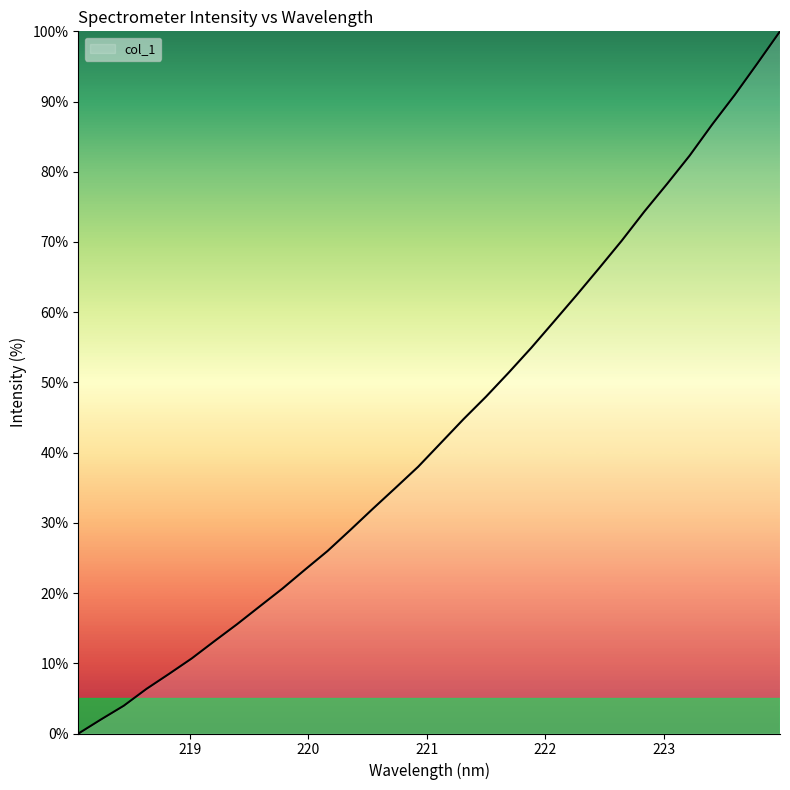

What is the maximum value shown in the chart?

100.0